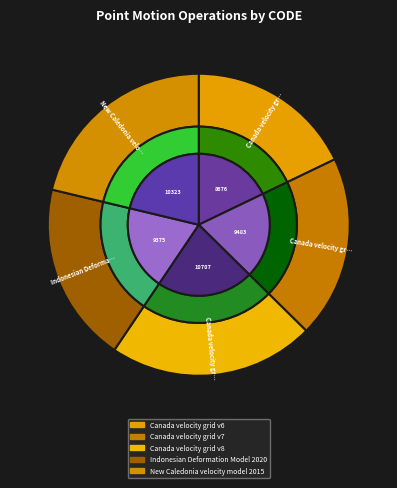

Is there any slice that represents more than half of the pie?

No